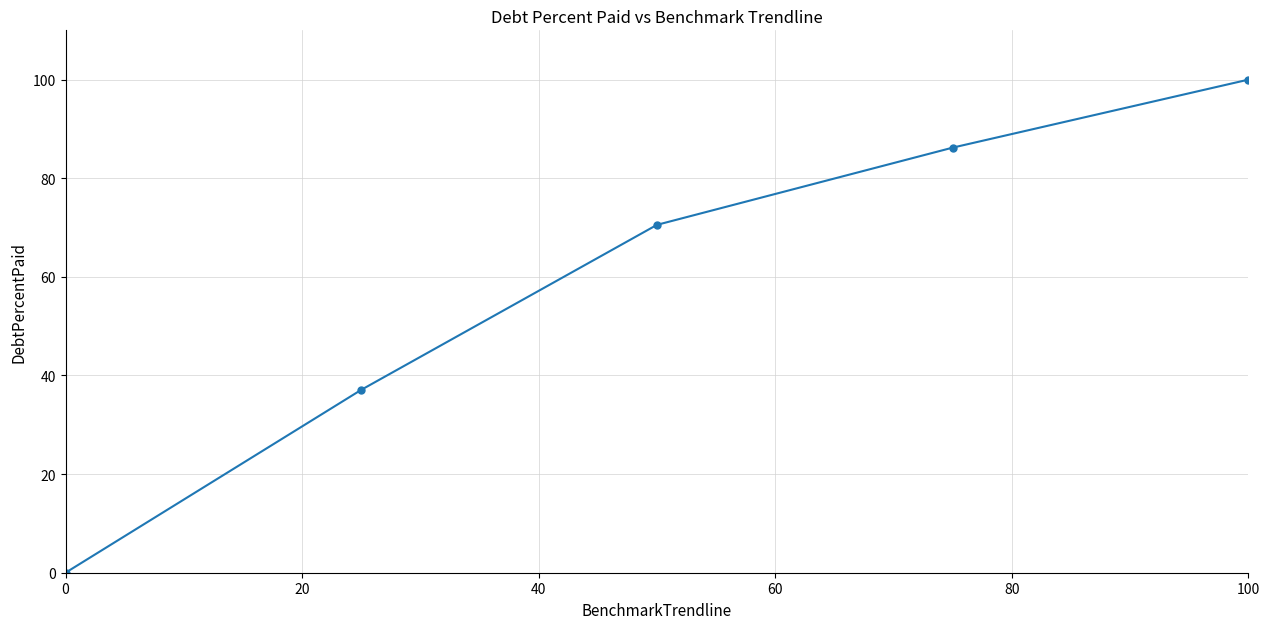

Count the number of values greater than 70.

3